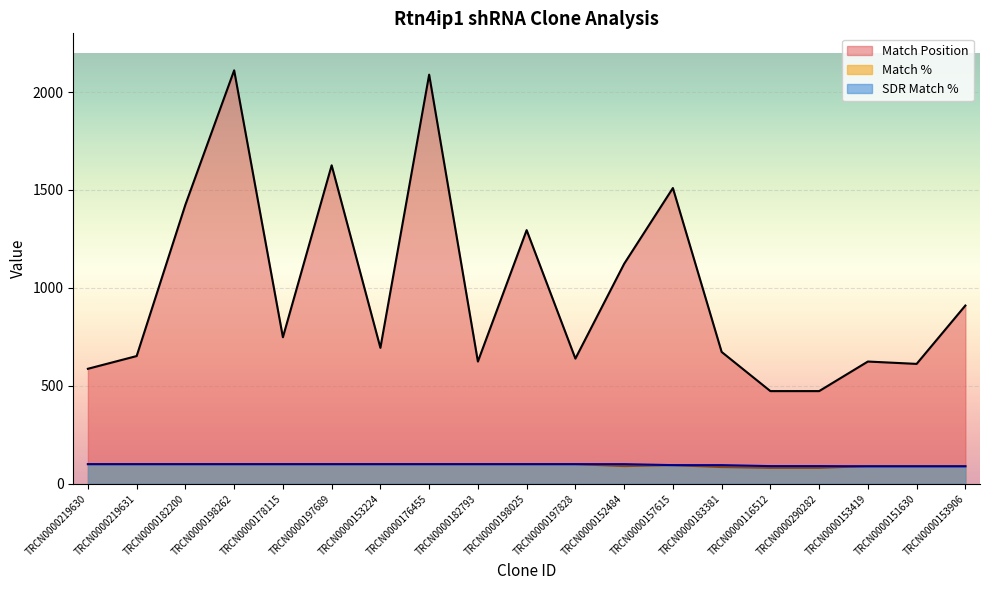

At which label does Match Position first exceed 694?

TRCN0000182200